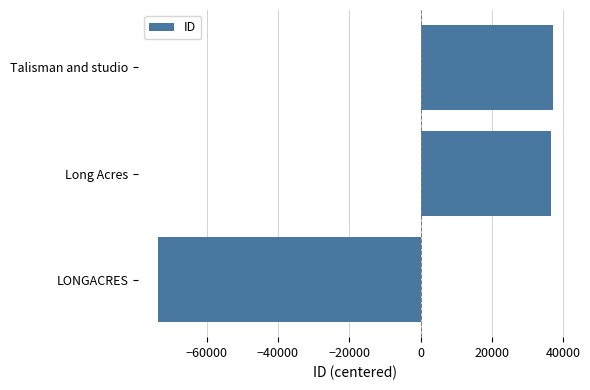

What is the sum of the values at Long Acres and LONGACRES?

-37028